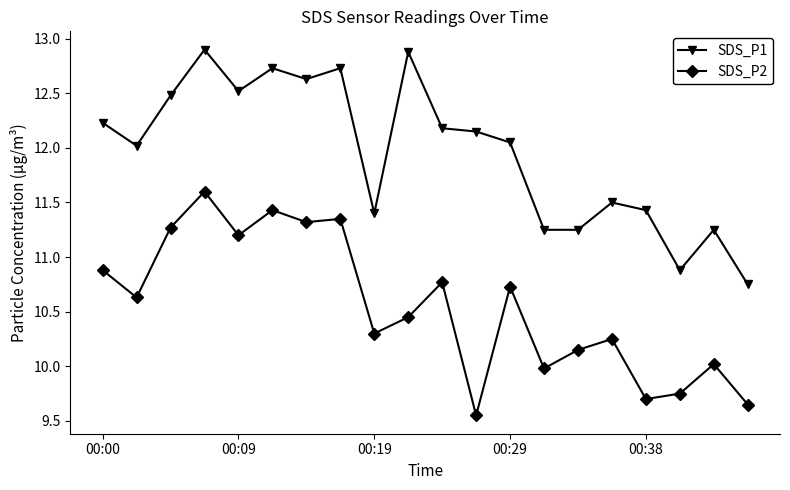

How many interior local peaks does the SDS_P1 series have?

6